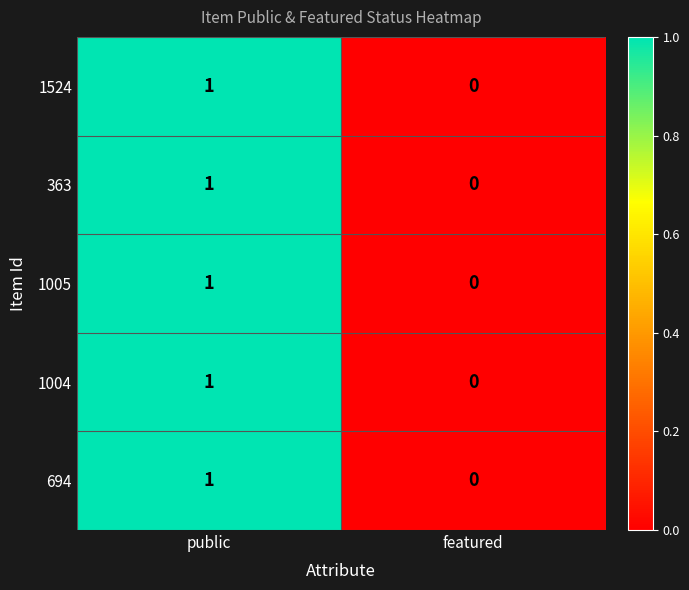

Which category has the highest value across all series?

public